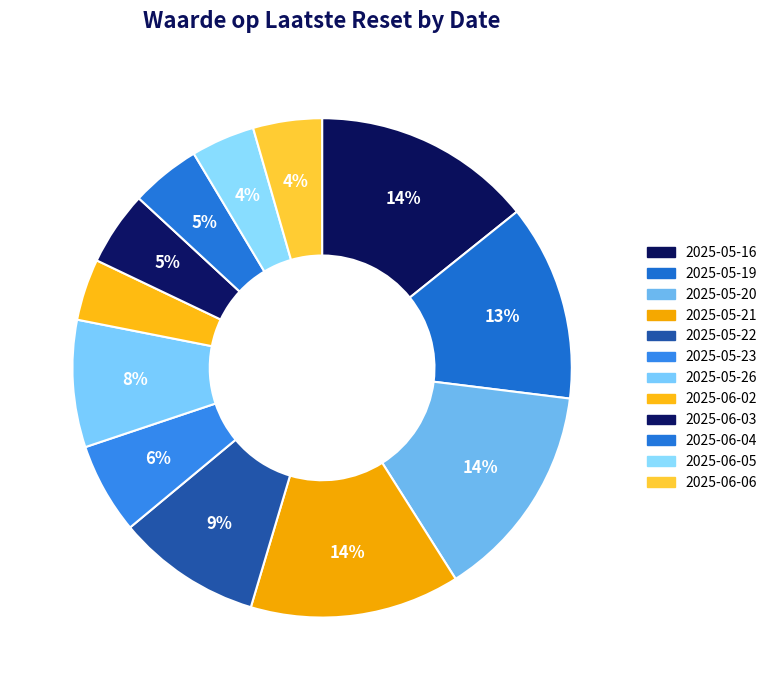

Is it true that 2025-05-16 is 22% of the pie?

False